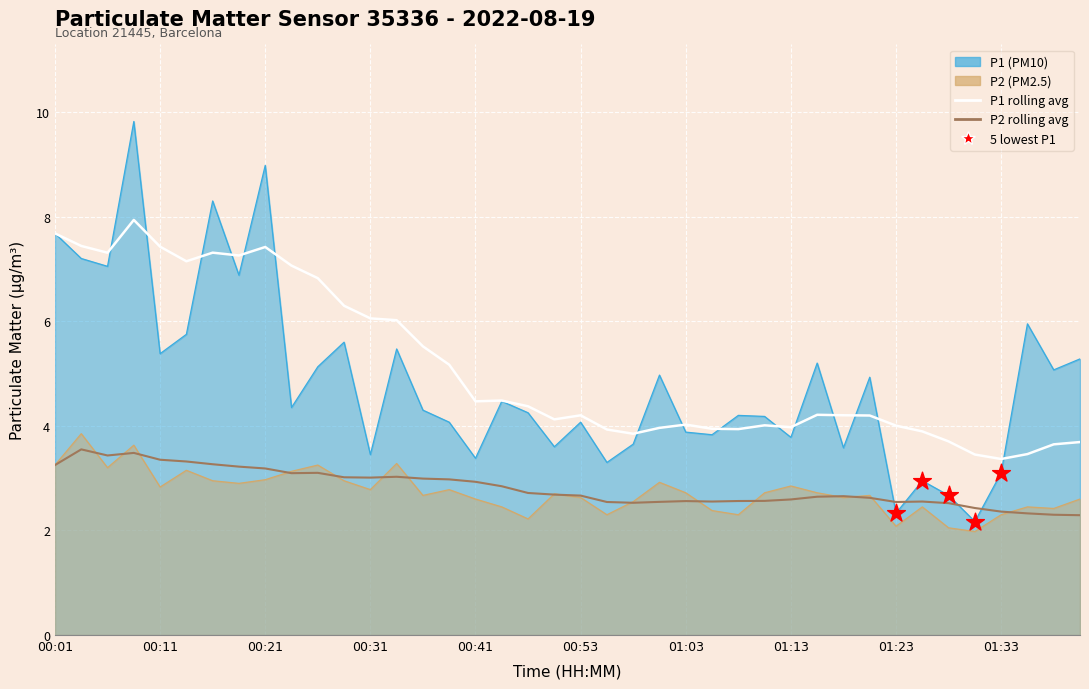

Which series has the largest Y range (max minus min)?

P1